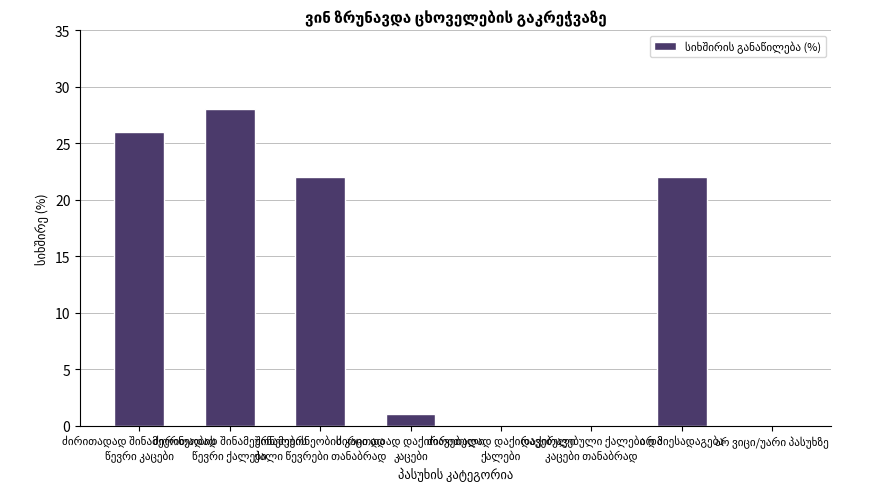

What is the greatest value displayed?

28